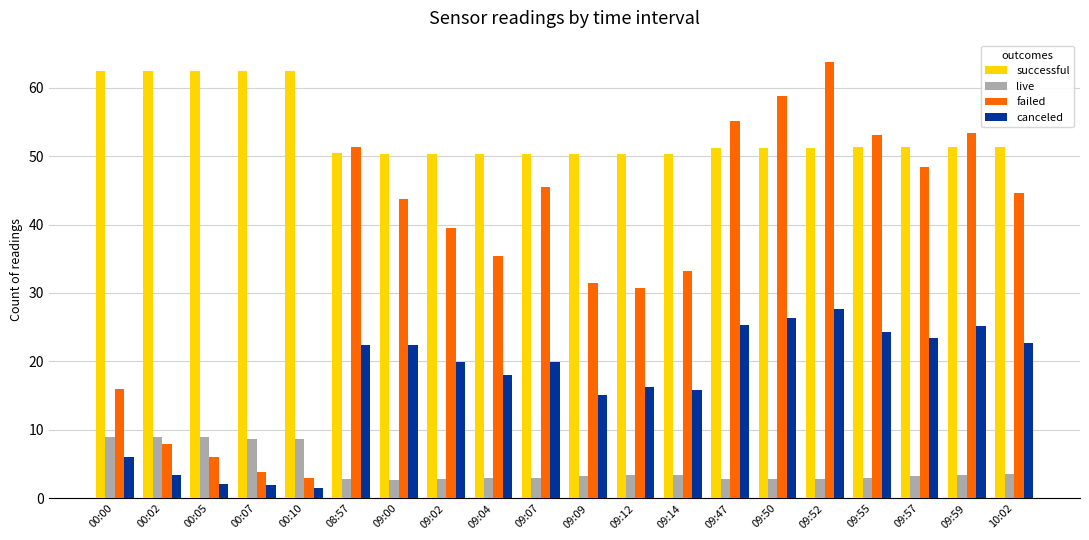

Which category has the lowest value in the failed series?

00:10